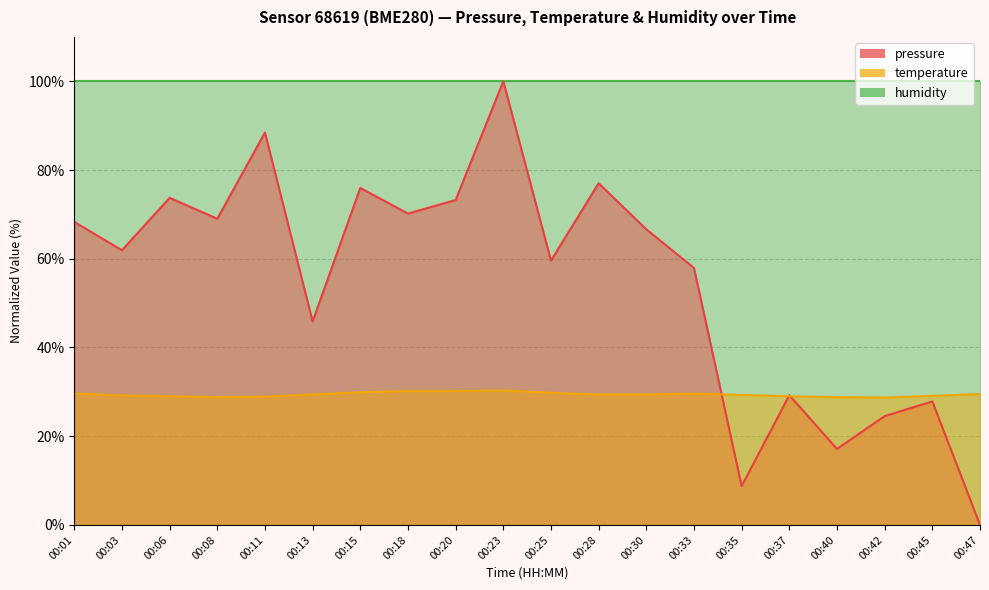

At how many categories does at least one series exceed 39?

14